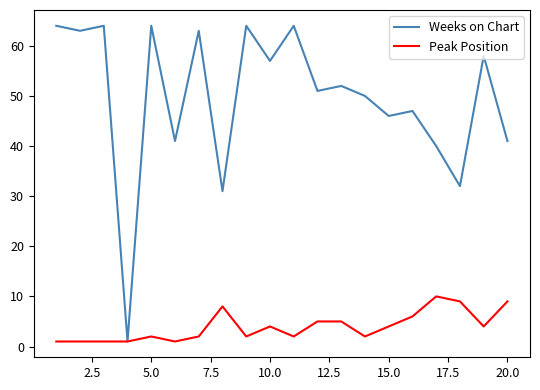

Which series has the largest range (max minus min)?

Weeks on Chart